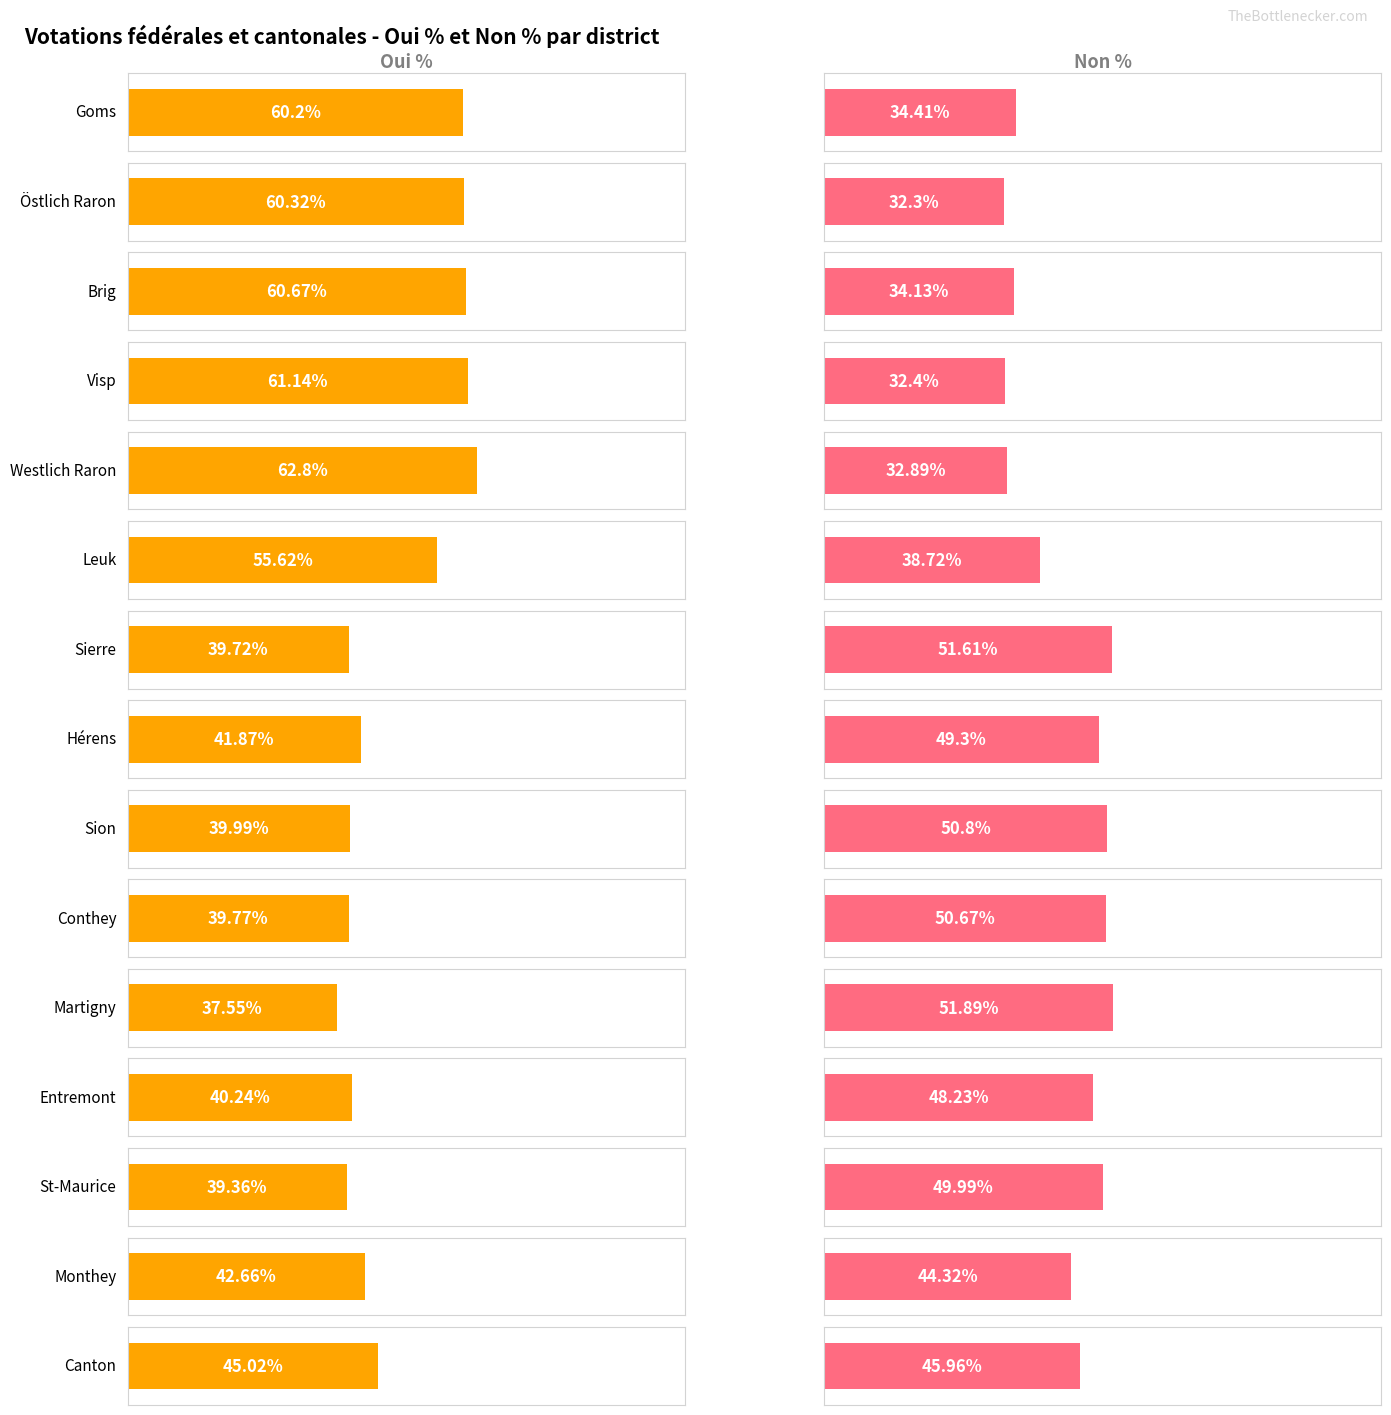

How many series are shown in this chart?

2